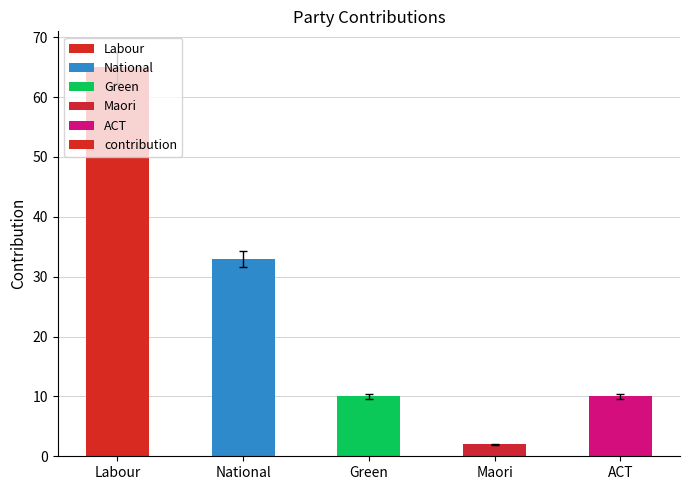

What position from the left is Maori?

4